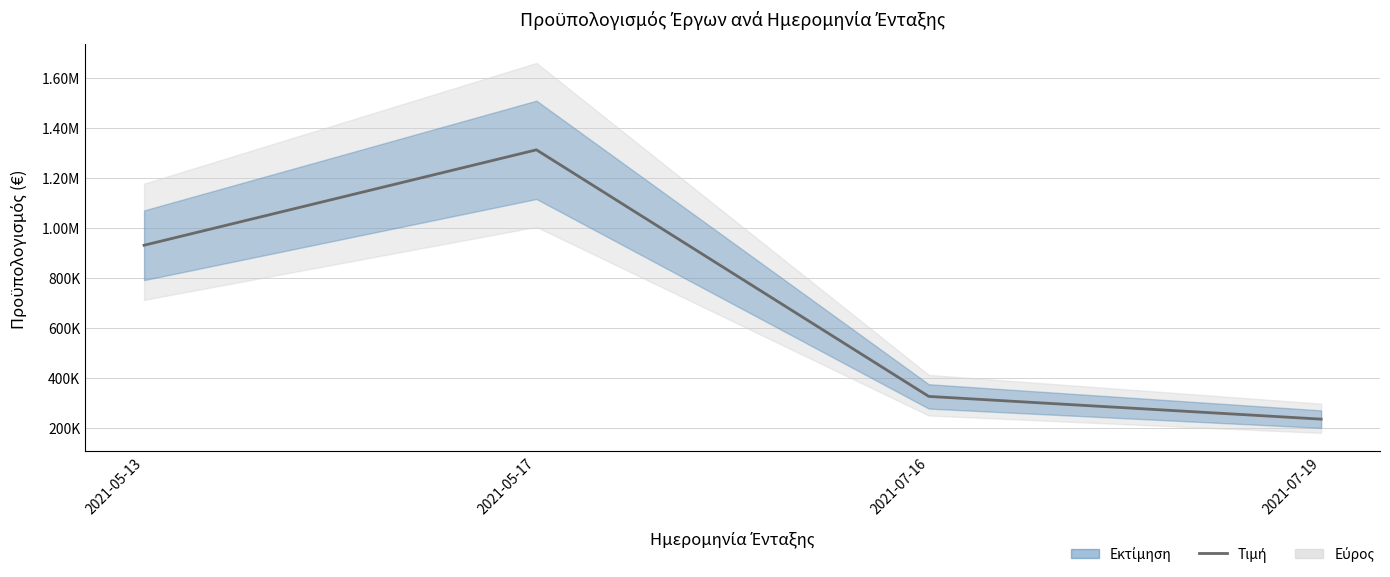

How many points are higher than both their immediate neighbors (excluding endpoints)?

1